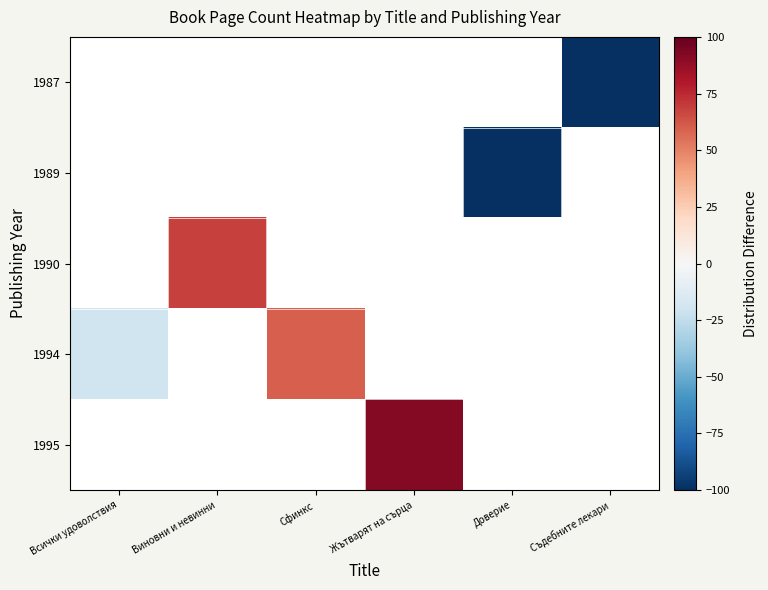

Count the number of categories in the chart.

6